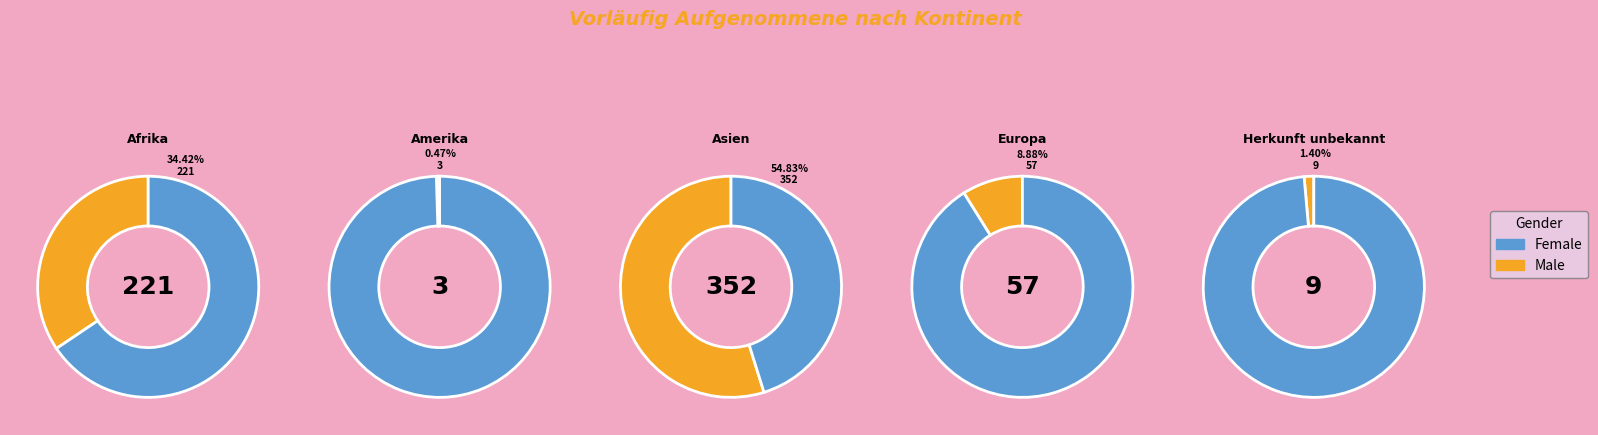

What is the change in value from Afrika to Europa?

-164